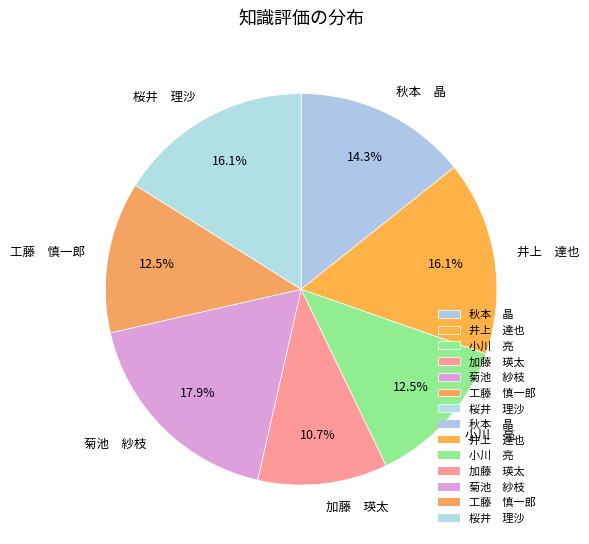

Approximately how many times larger is the value at 井上 達也 compared to 加藤 瑛太?

1.5